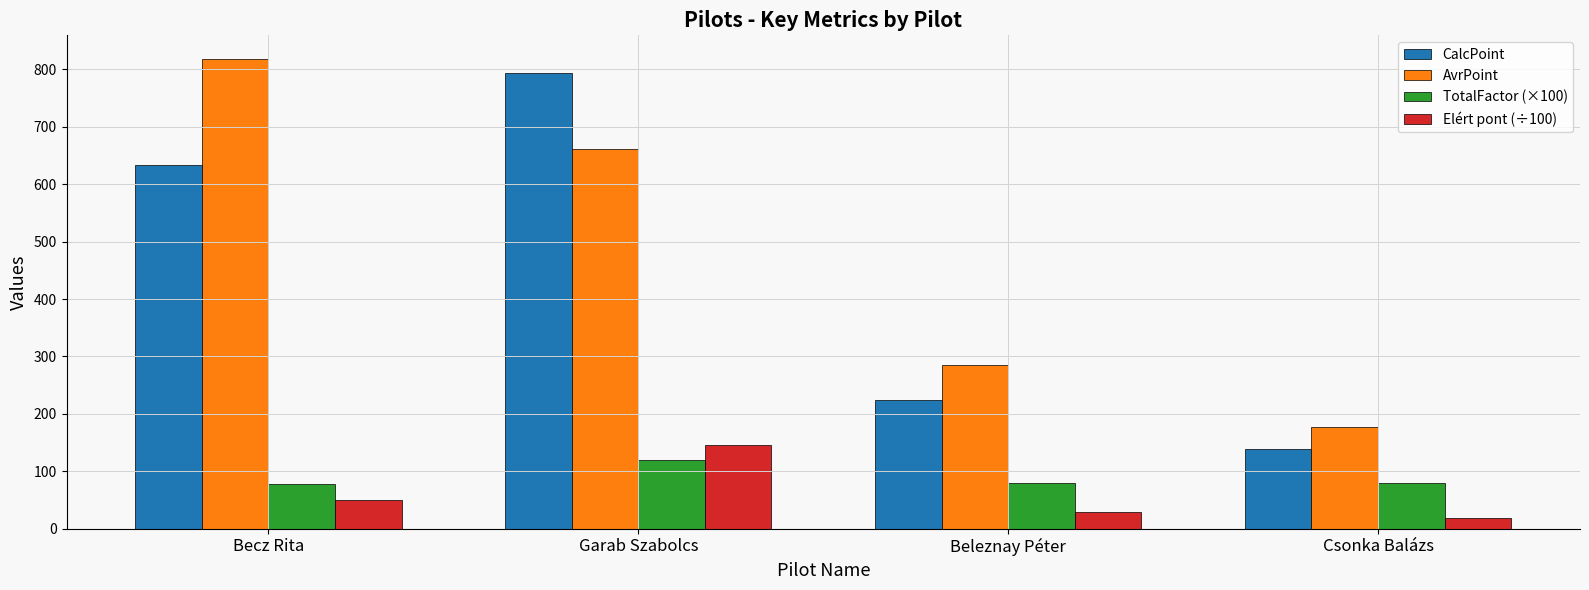

At which category is the sum across all series the highest?

Garab Szabolcs